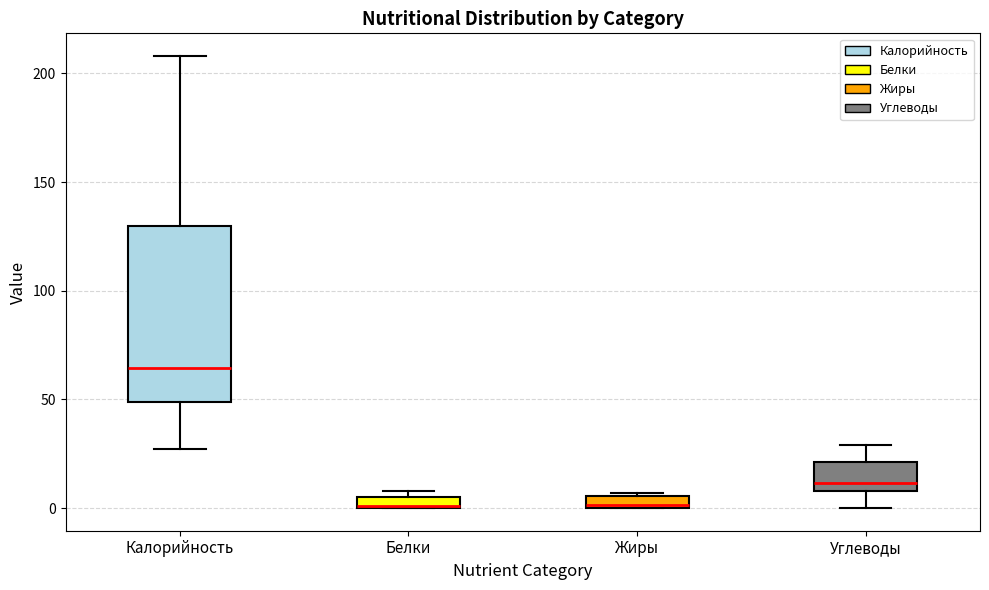

Comparing the boxes themselves (not the whiskers), which one is the tallest?

Калорийность